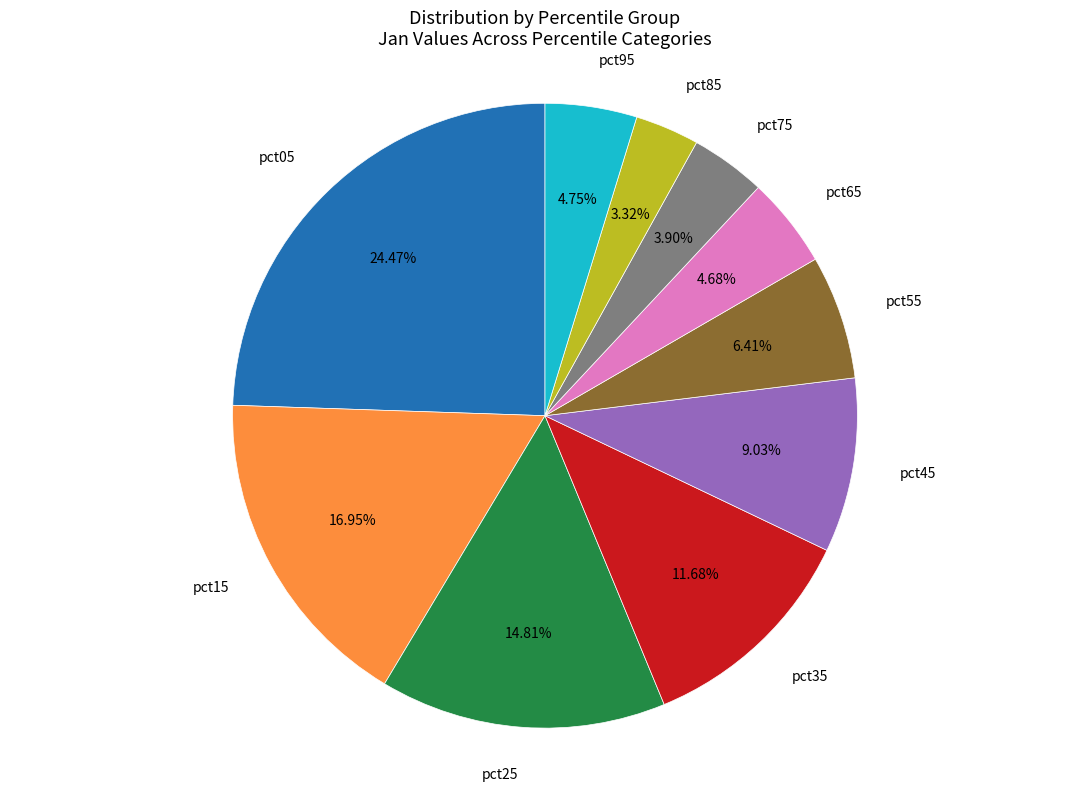

Is there any slice that represents more than half of the pie?

No